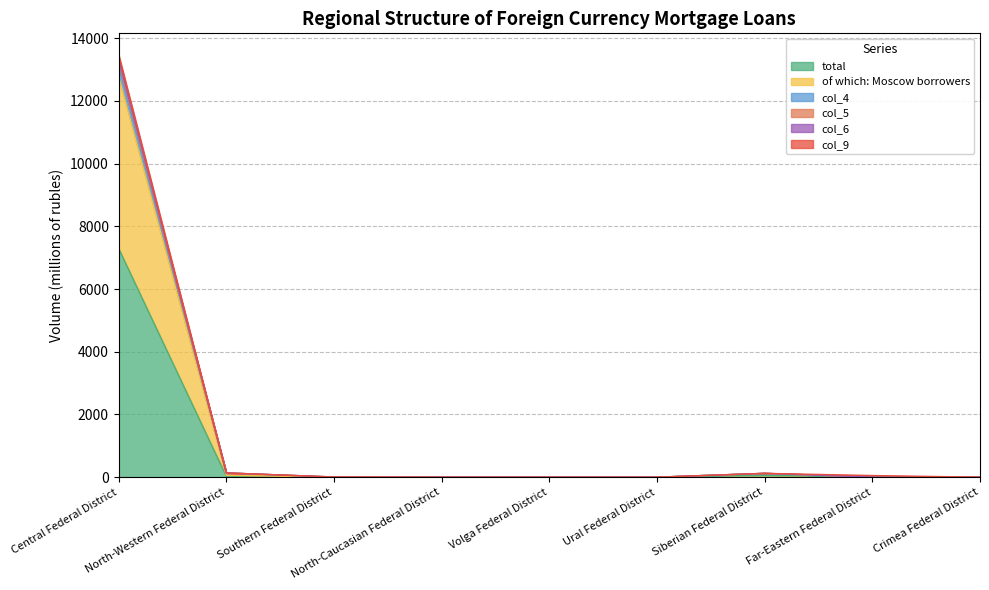

Which series has the largest total across all categories?

col_6